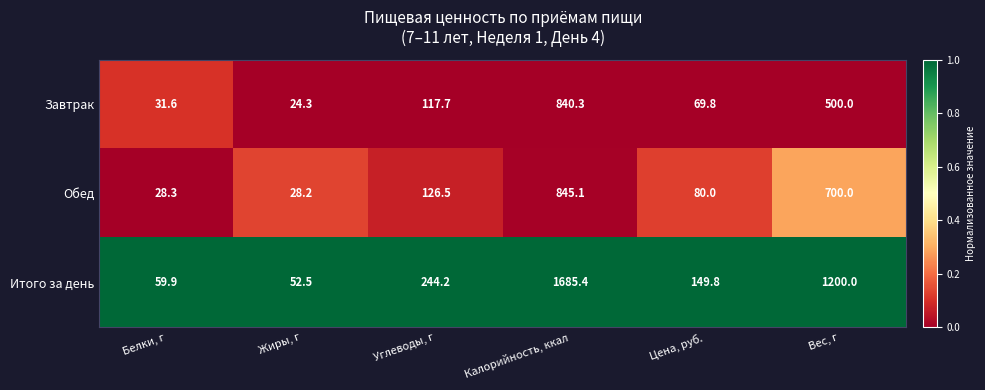

Which series changed the most between Жиры, г and Калорийность, ккал?

Итого за день